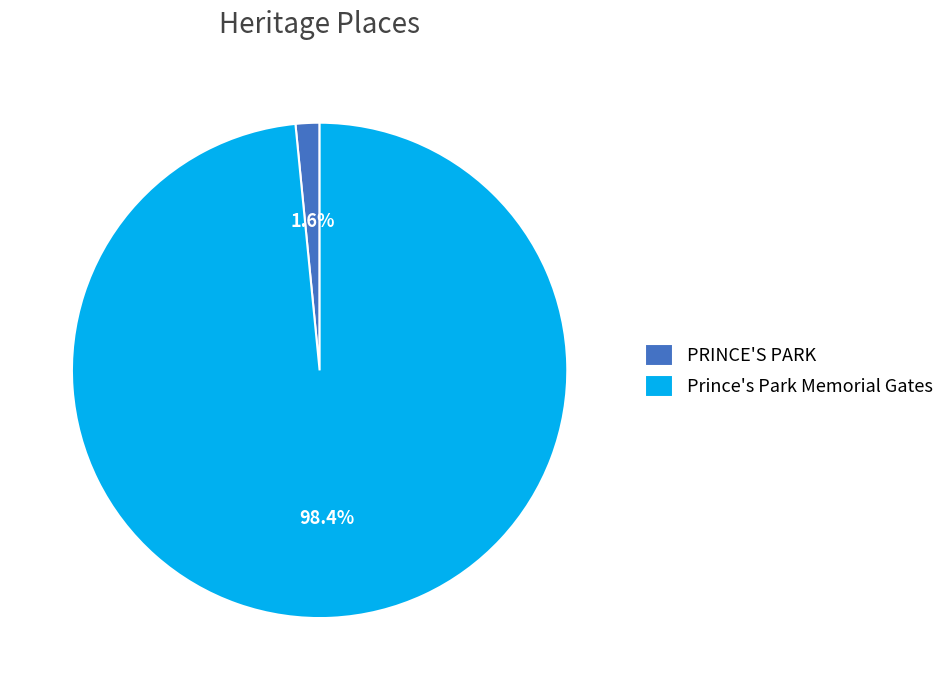

Which slice is the largest?

Prince's Park Memorial Gates